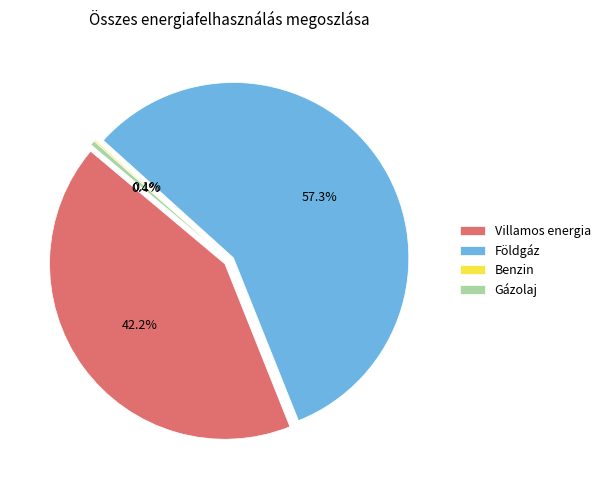

True or false: Gázolaj accounts for 1% of the total.

False